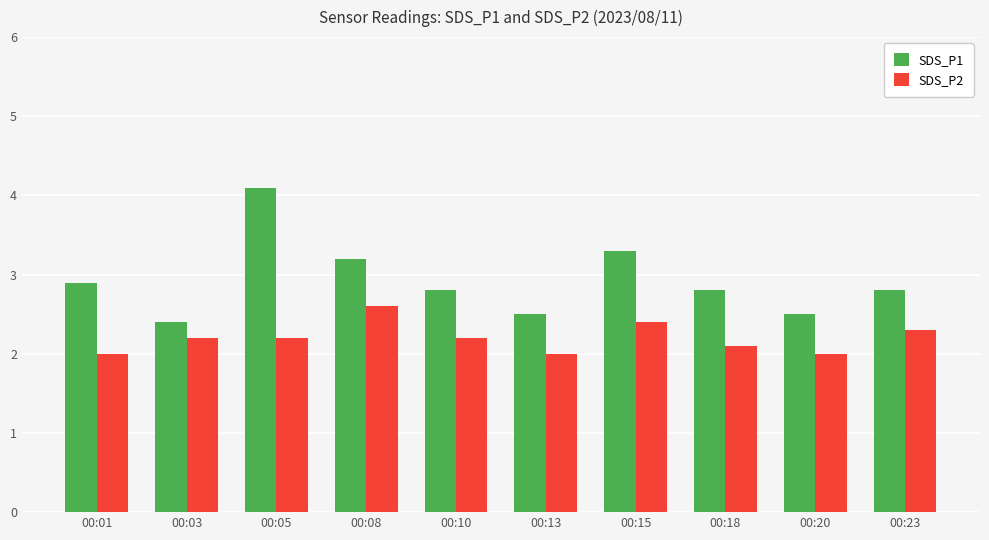

The value of SDS_P1 at 00:03 is 2.4. True or false?

True